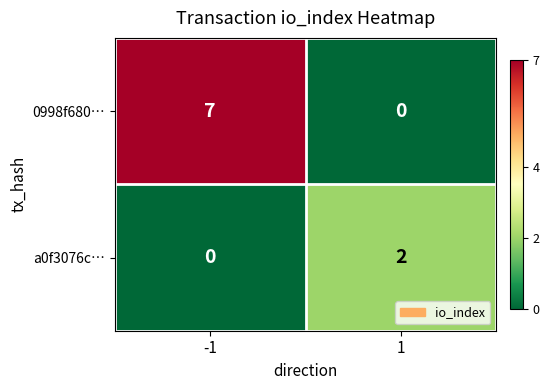

Which series changed the most between -1 and 1?

0998f680…